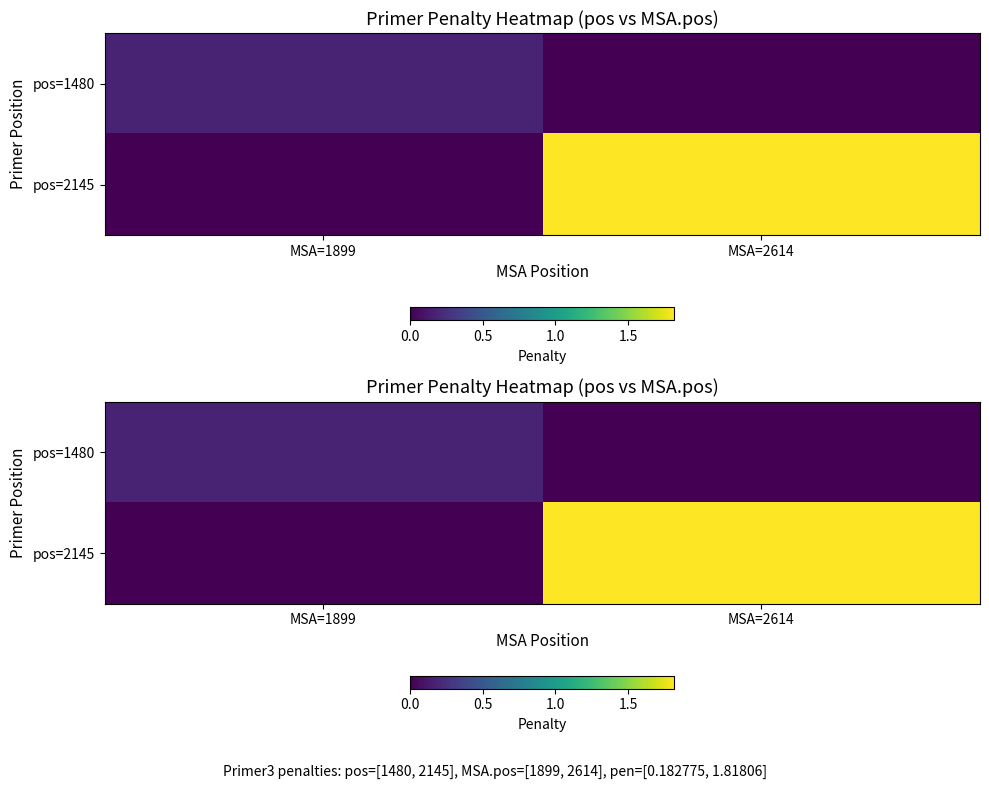

Which series has the largest range (max minus min)?

pos=2145